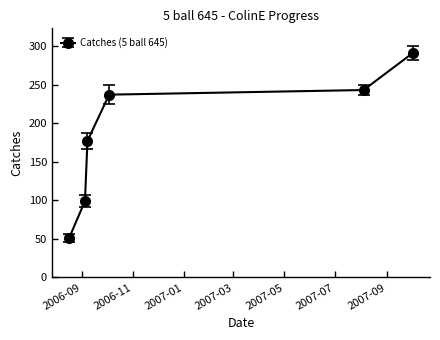

What is the value of the 2nd point from the left?

99